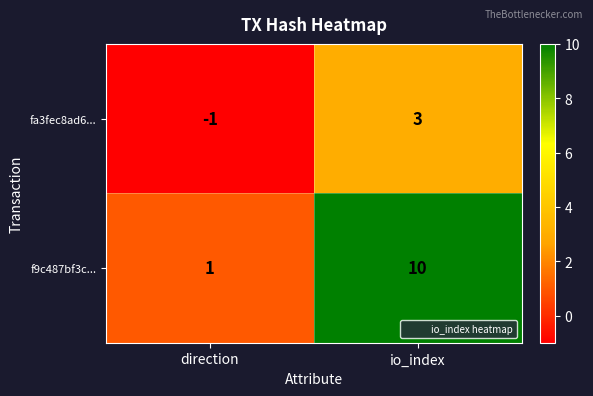

Reading left to right, transcribe all the data shown in this chart.

fa3fec8ad6...: direction=-1	io_index=3
f9c487bf3c...: direction=1	io_index=10